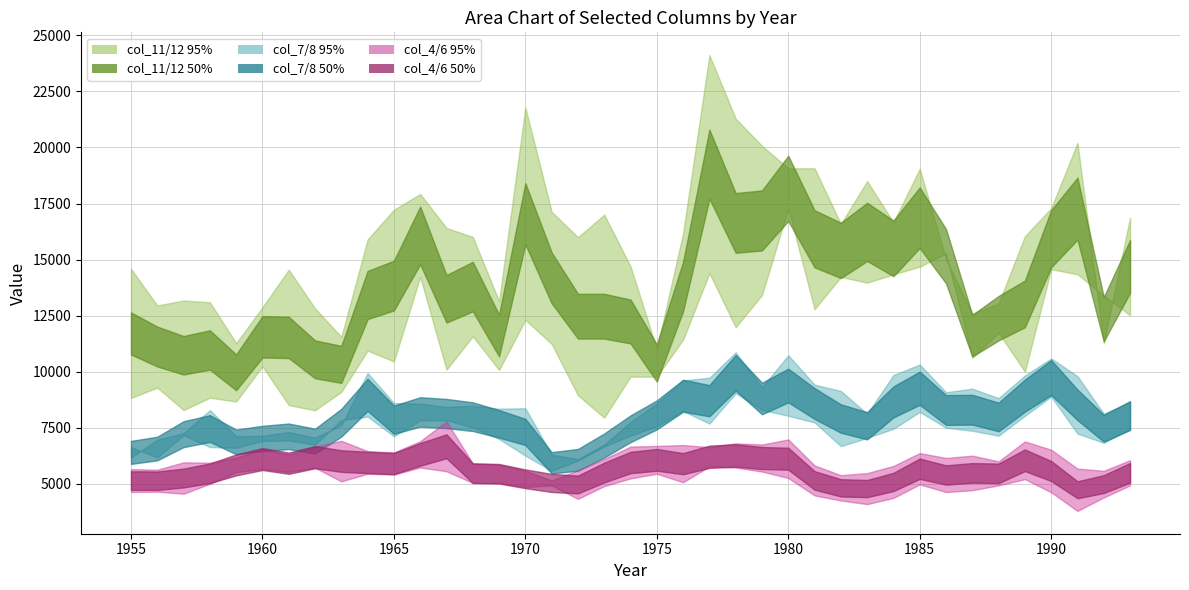

Where is col_6 nearest to the value 6470?

1964